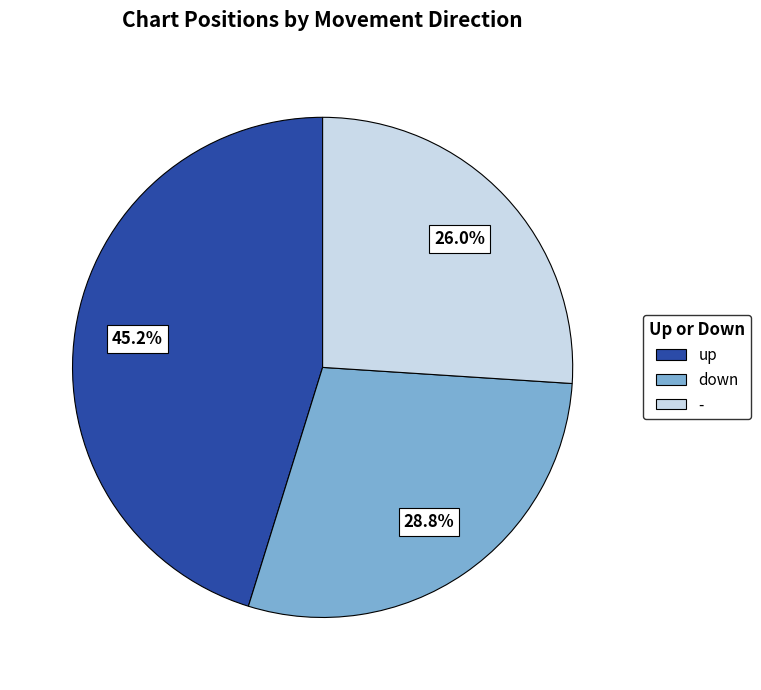

Which slice is the largest?

up